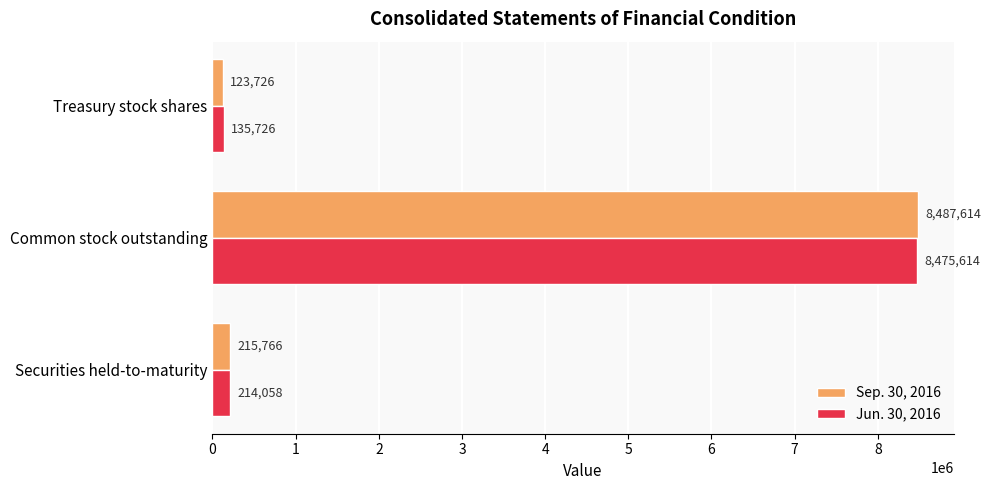

Which series has the widest spread of values?

Sep. 30, 2016